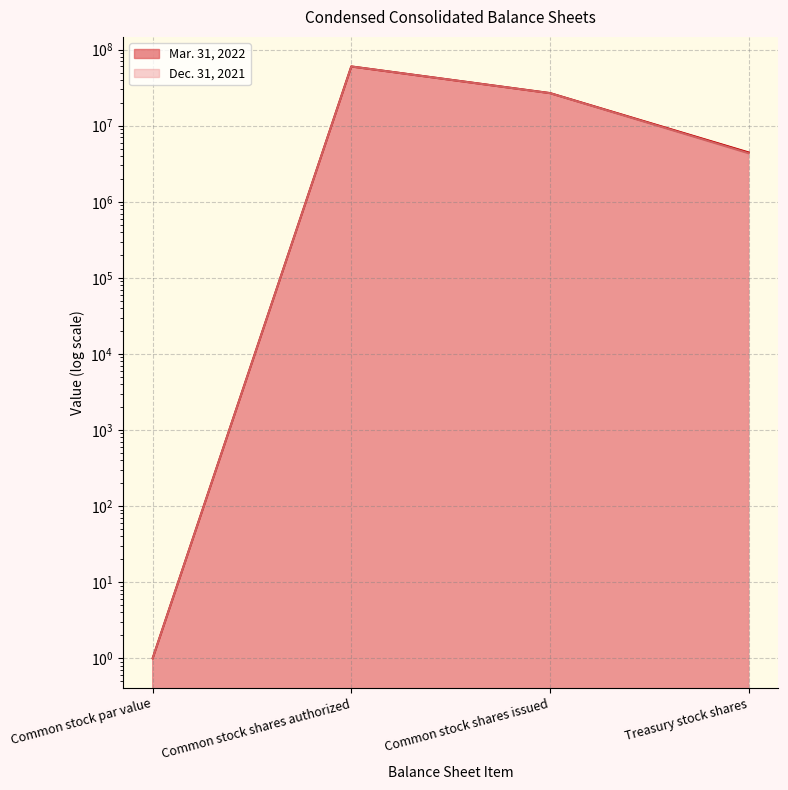

Which category has the lowest value in the Dec. 31, 2021 series?

Common stock par value